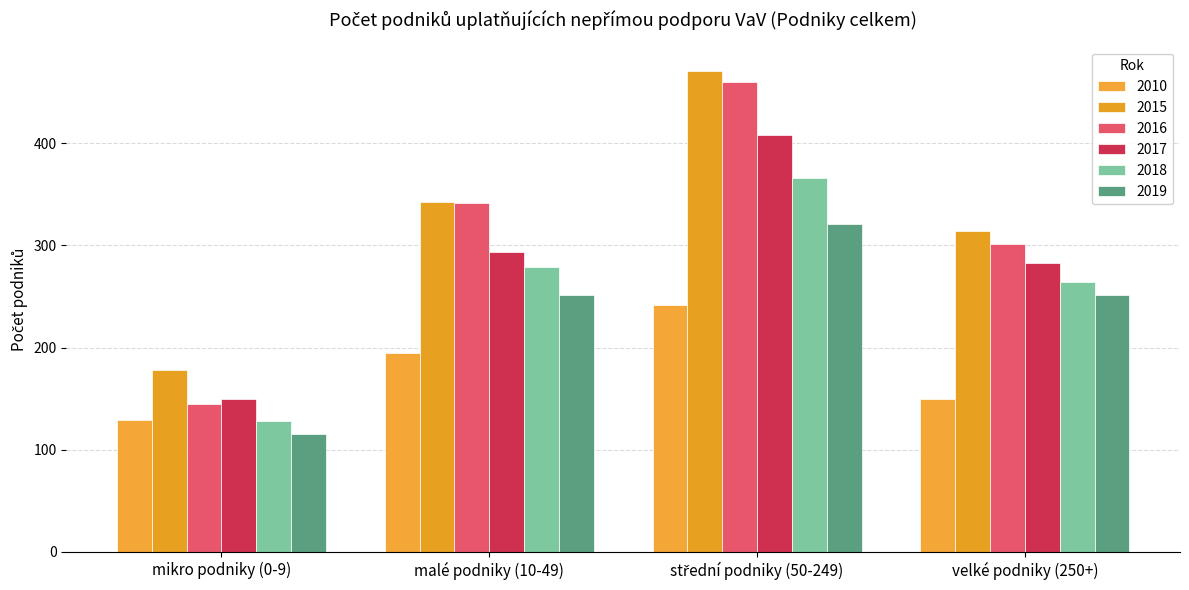

The value of 2015 at mikro podniky (0-9) is 51. True or false?

False